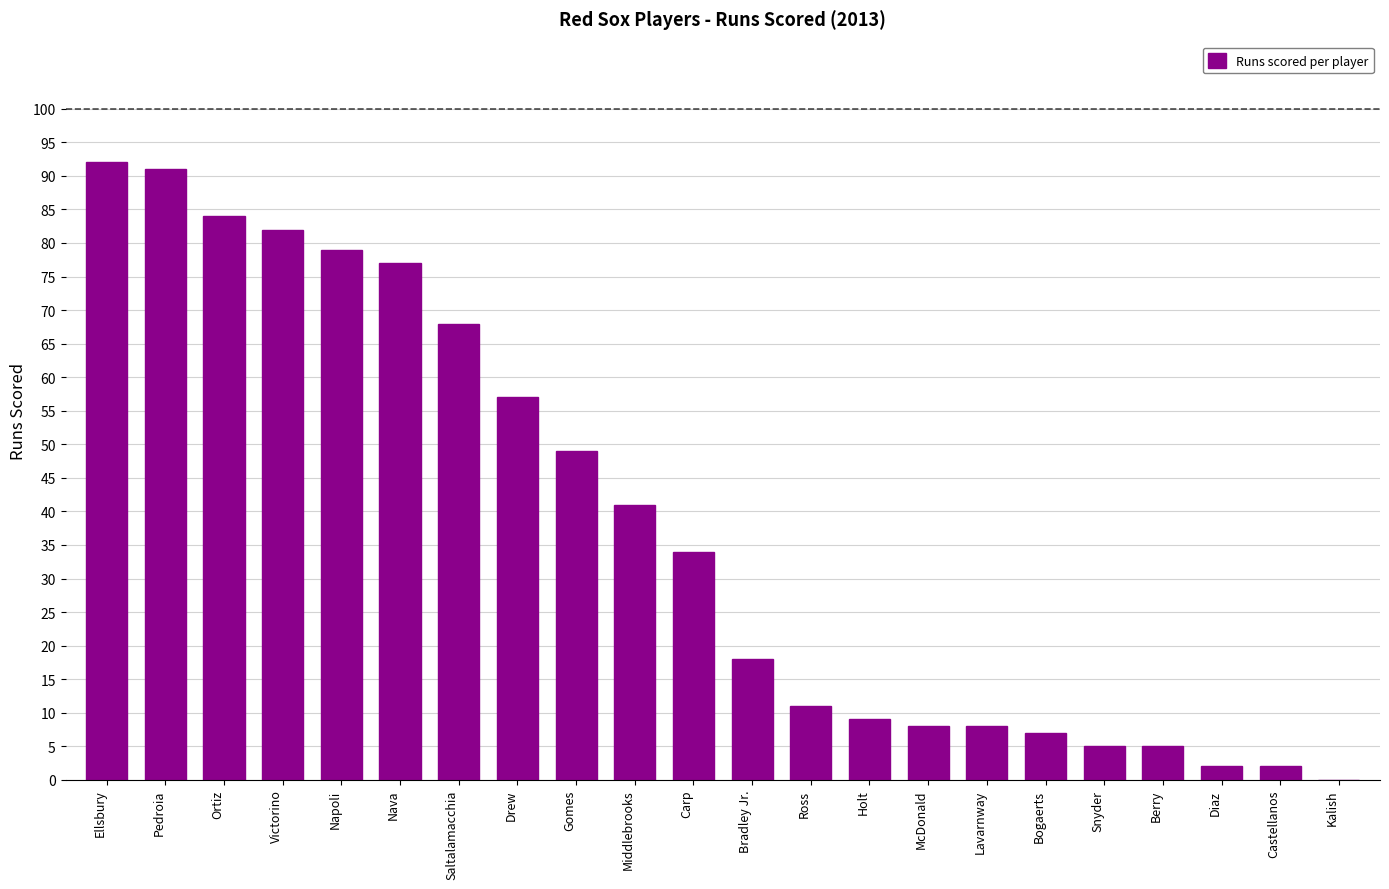

What is the change in value from Holt to Diaz?

-7